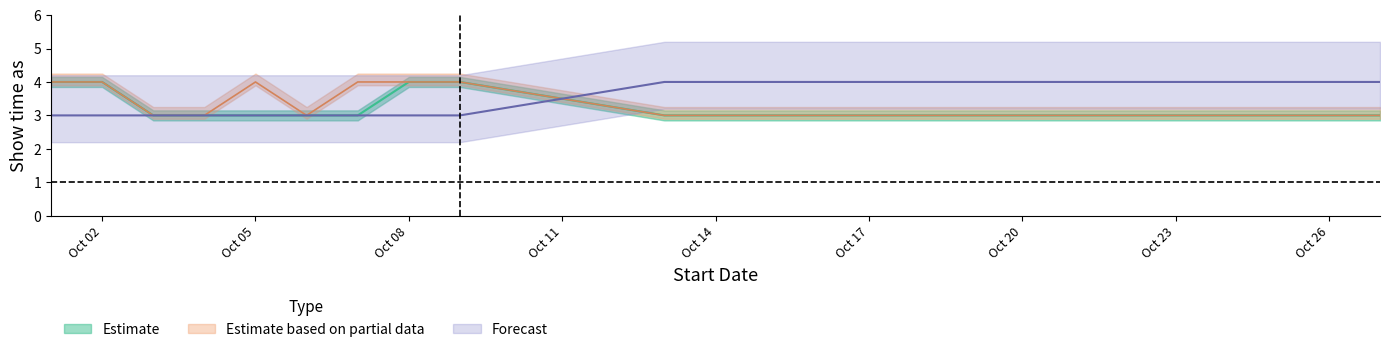

Reading left to right, list all the values displayed in this chart.

Estimate: 4	4	3	3	3	3	3	4	4	3	3	3	3	3
Estimate based on partial data: 4	4	3	3	4	3	4	4	4	3	3	3	3	3
Forecast: 3	3	3	3	3	3	3	3	3	4	4	4	4	4